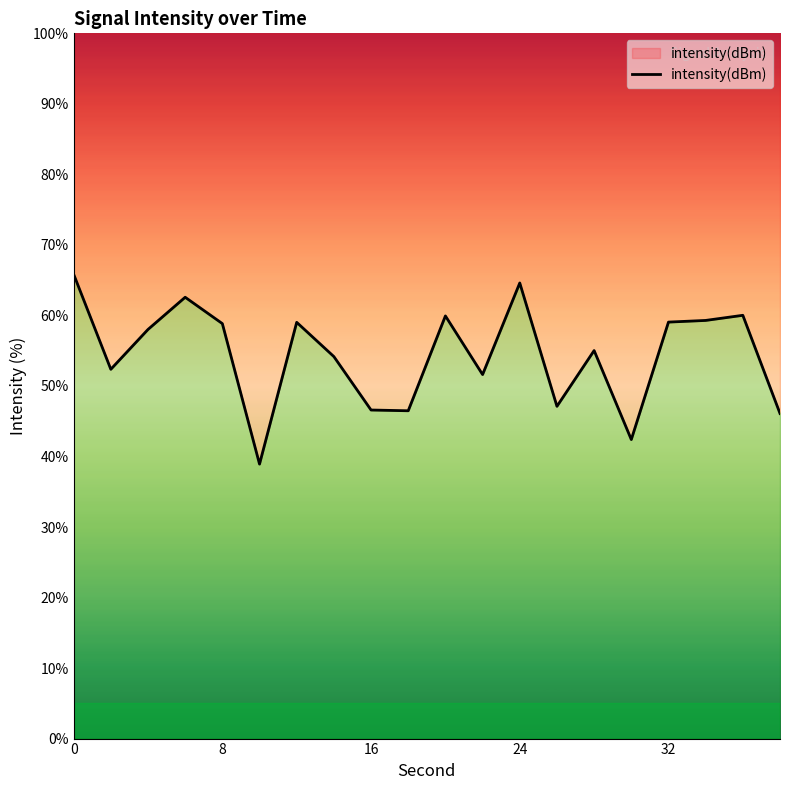

What is the approximate value at 8?

58.8